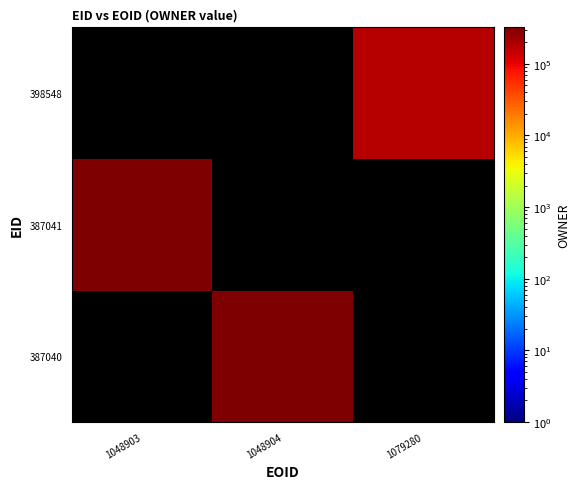

List the series in order of their peak value, lowest first.

398548, 387040, 387041